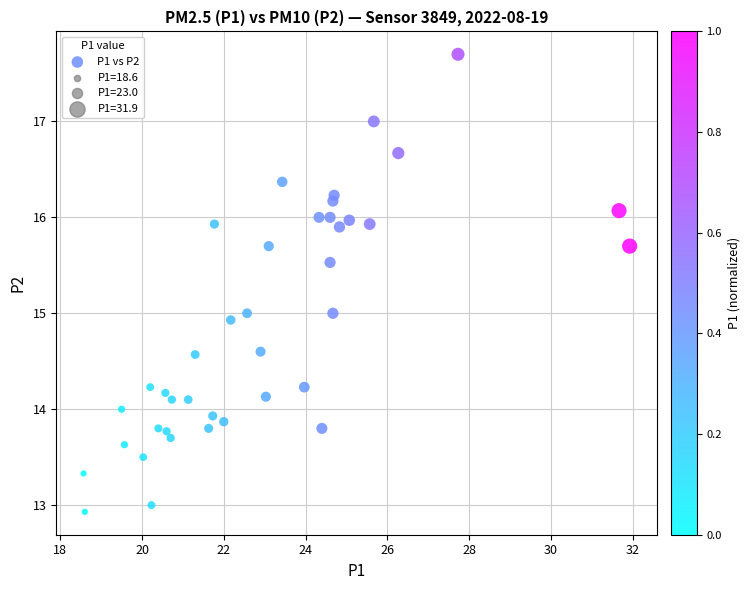

What is the range of Y values (max minus min)?

4.8